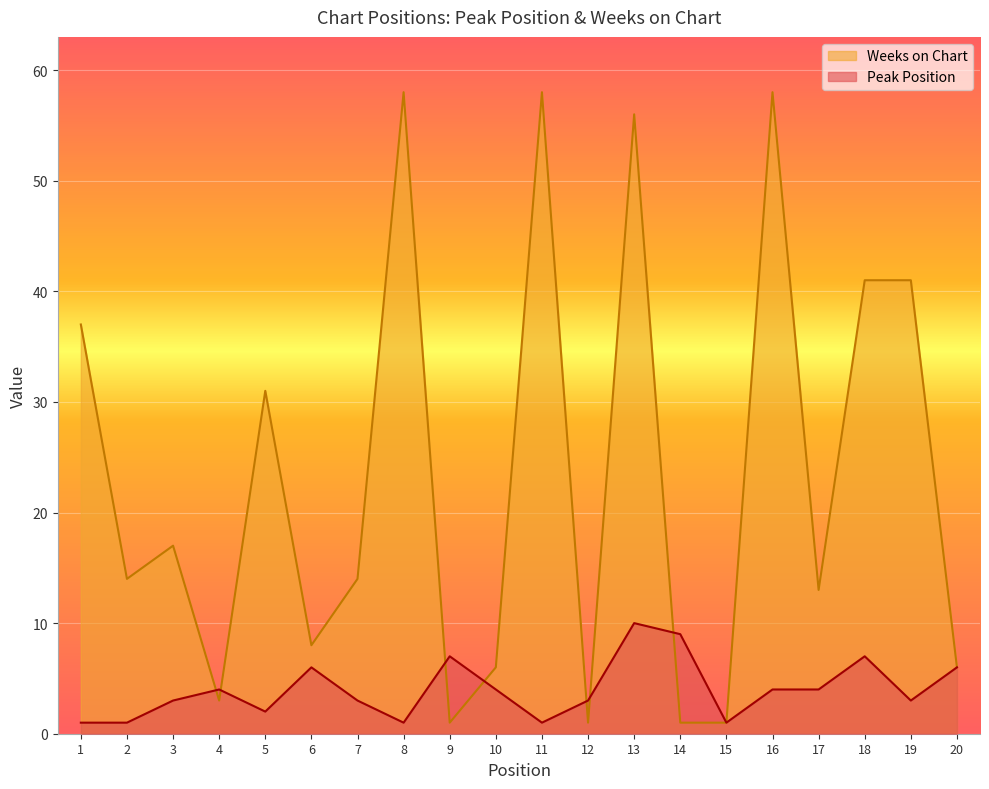

True or false: Peak Position has a value of 10 at 6.

False